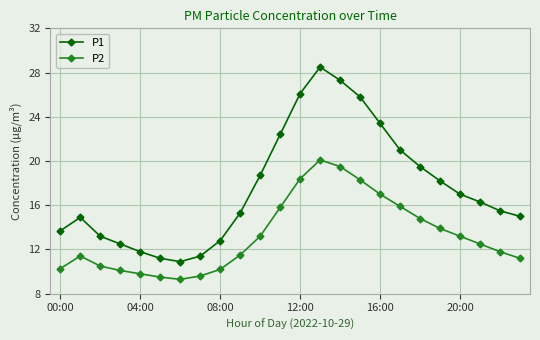

What is the average value of the P1 series?

17.6